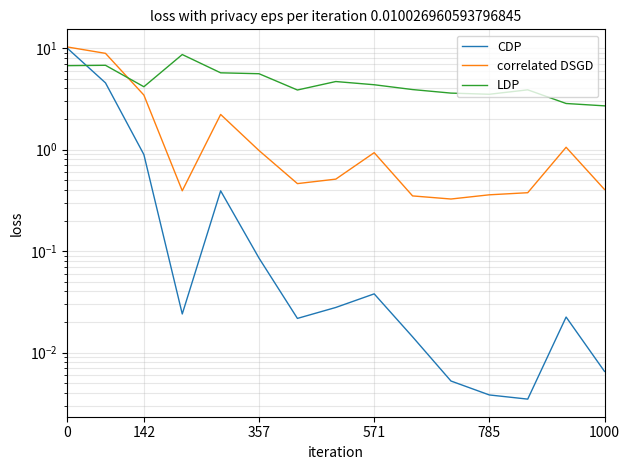

What is the minimum value for correlated DSGD?

0.3